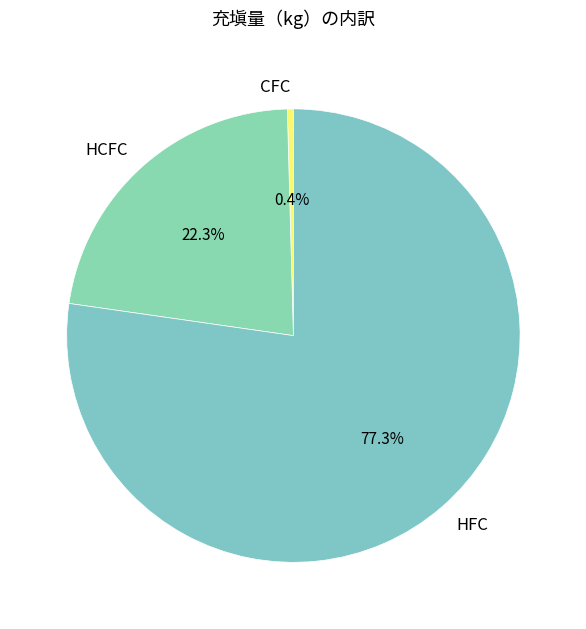

The HCFC slice represents 12% of the pie. True or false?

False